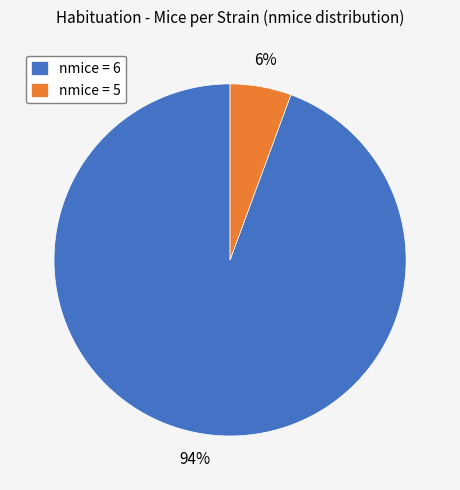

Is there a majority slice in this chart?

Yes